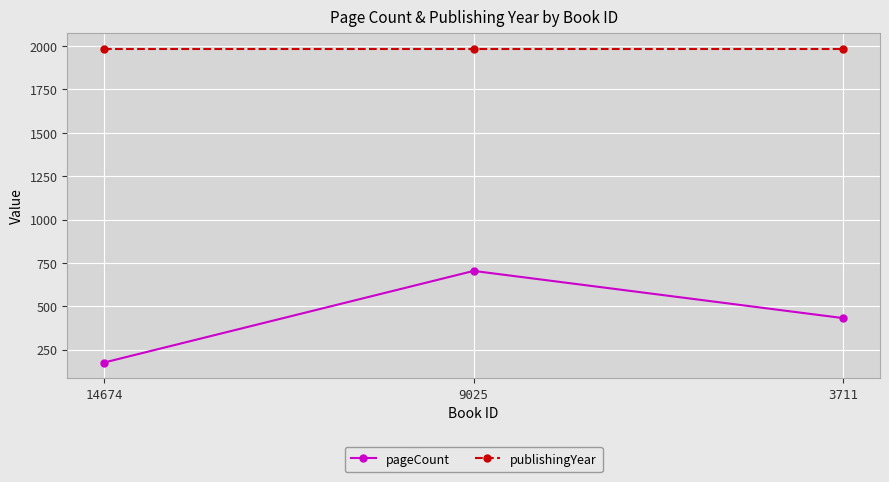

What is the spread (max minus min) of values at 14674?

1807